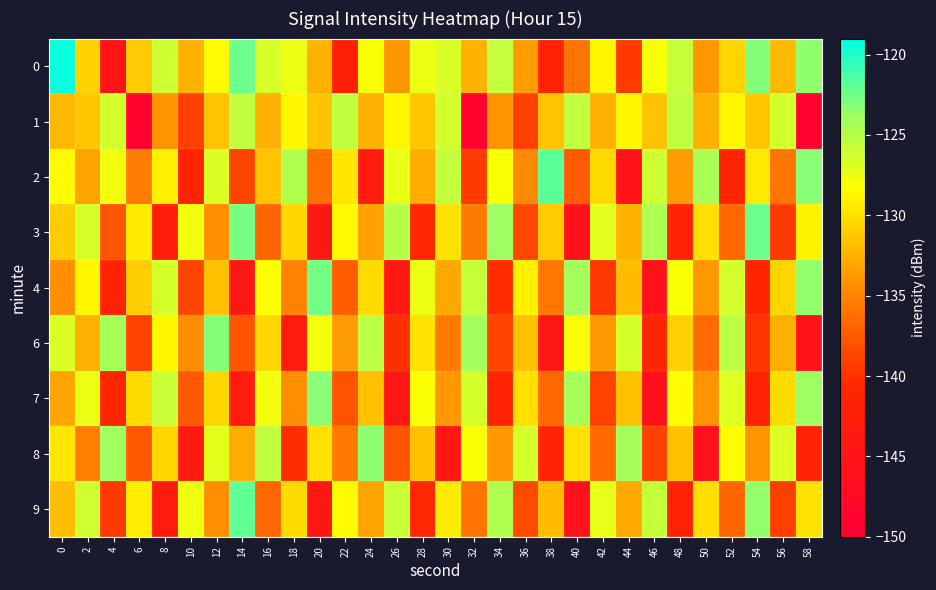

Between 50 and 54, which series saw the biggest shift?

8